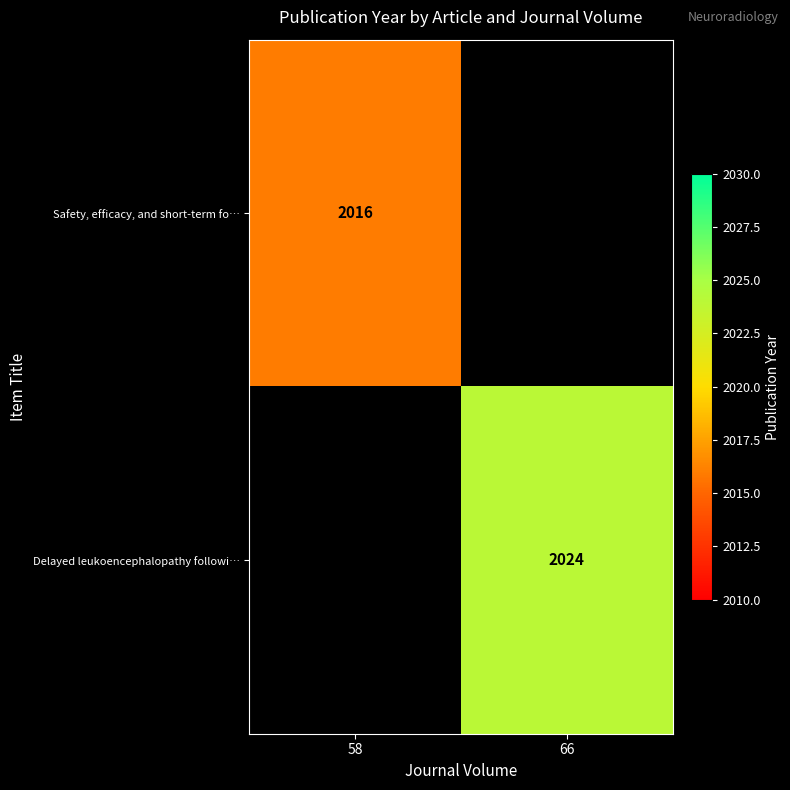

Is the value of Safety, efficacy, and short-term fo… at 58 greater than the value of Delayed leukoencephalopathy followi… at 66?

No